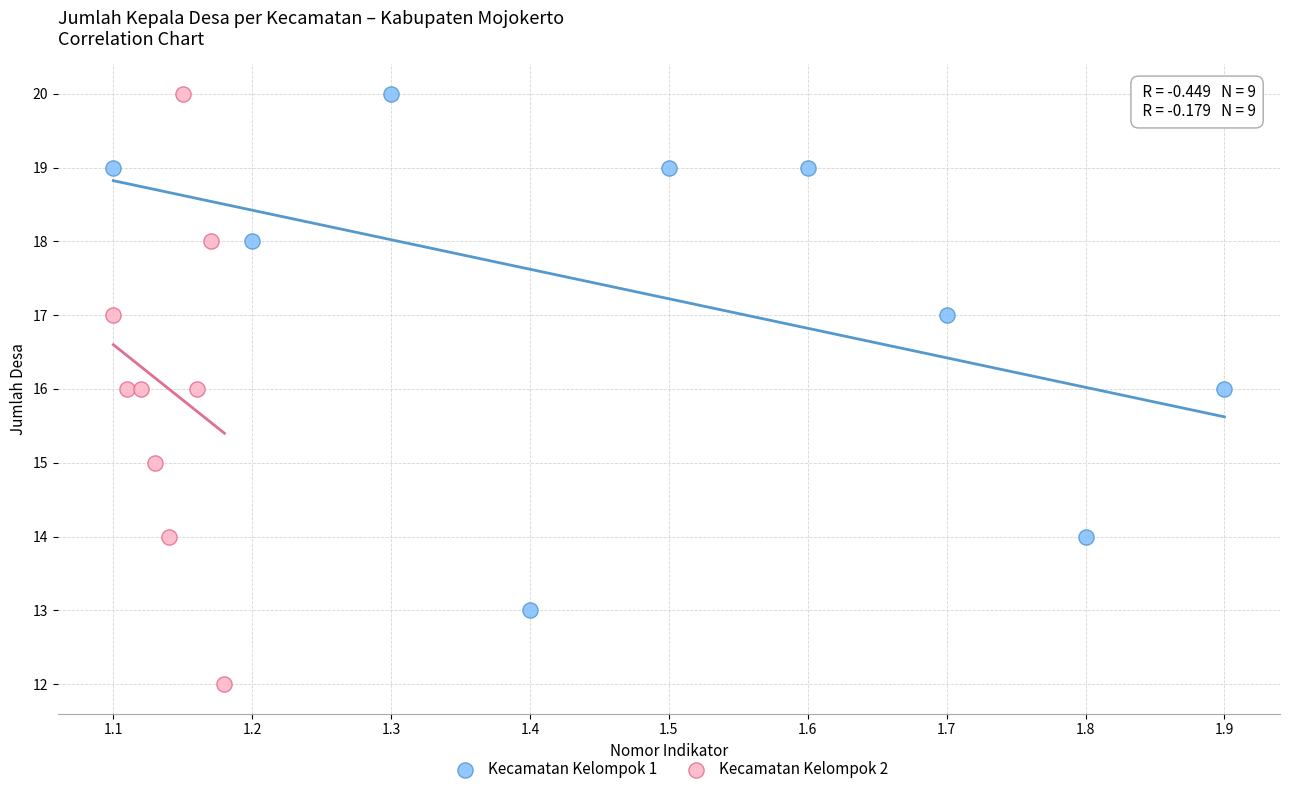

Which series has the widest spread of Y values?

Kecamatan Kelompok 2